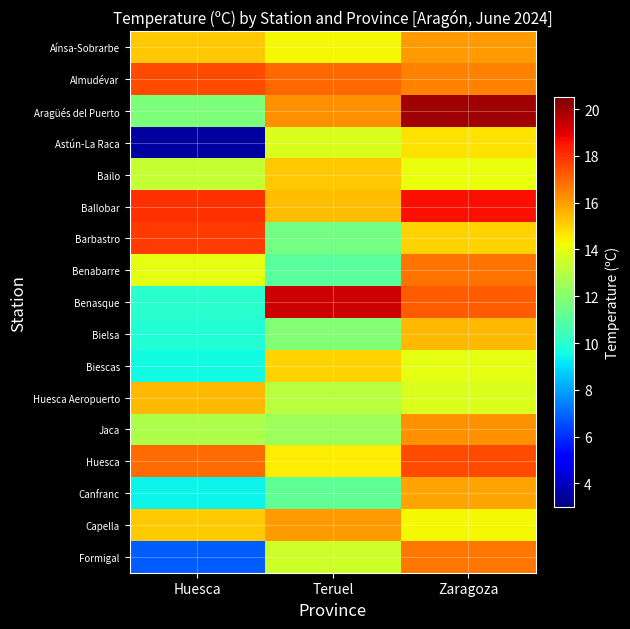

How many series are shown in this chart?

17